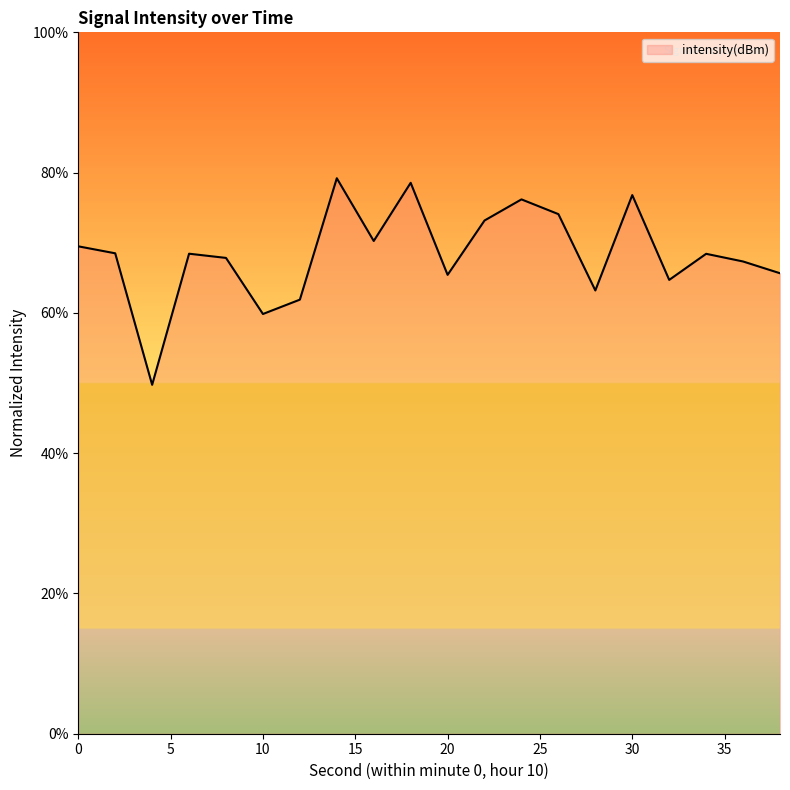

What is the difference between the maximum and minimum values?

29.5